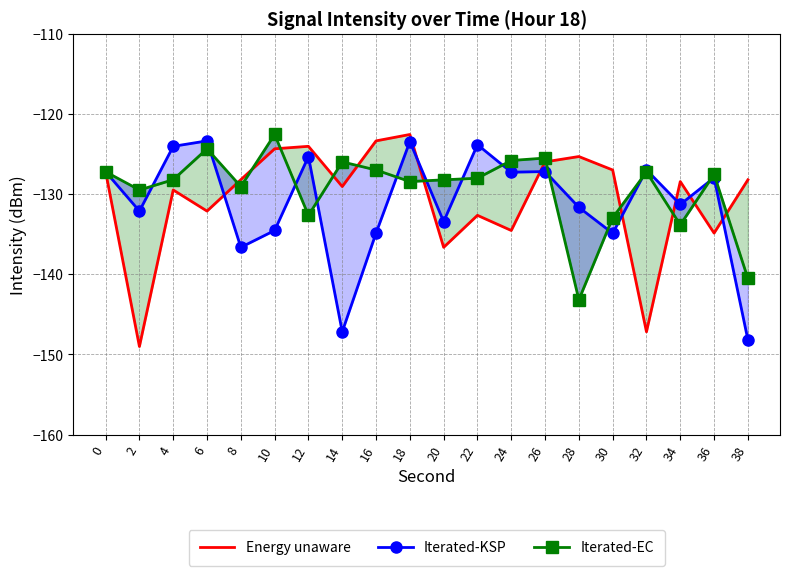

What are all the series names shown in the legend?

Energy unaware, Iterated-KSP, Iterated-EC